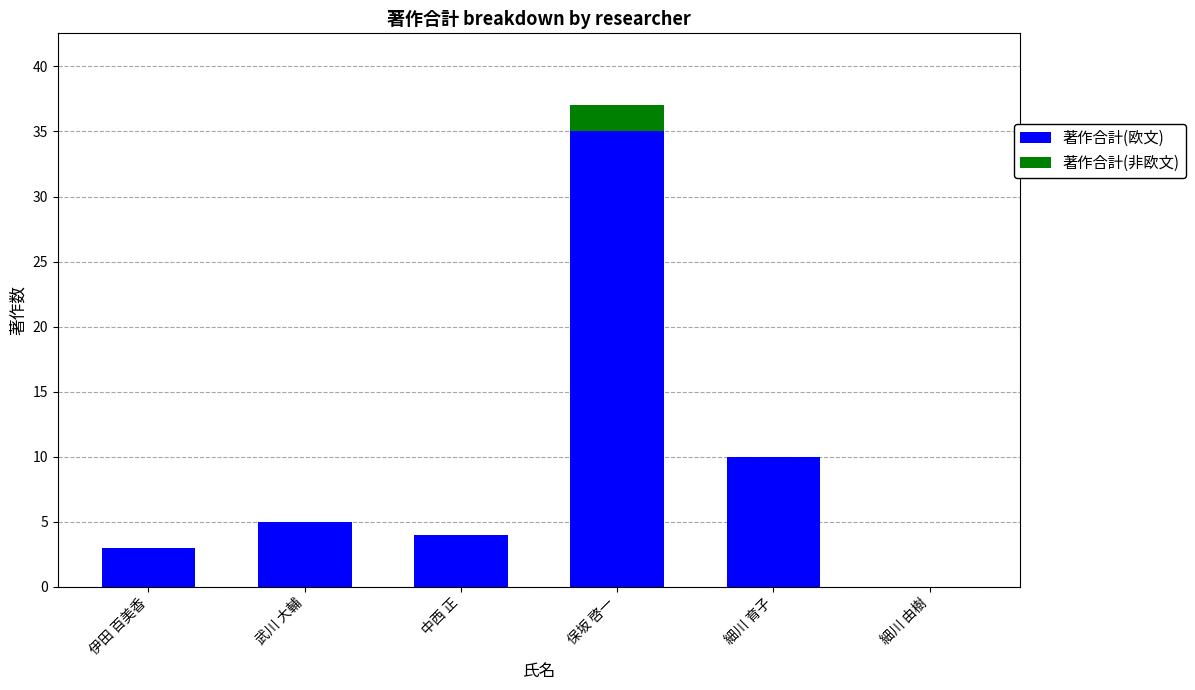

What is the highest value of the 著作合計(欧文) series?

35